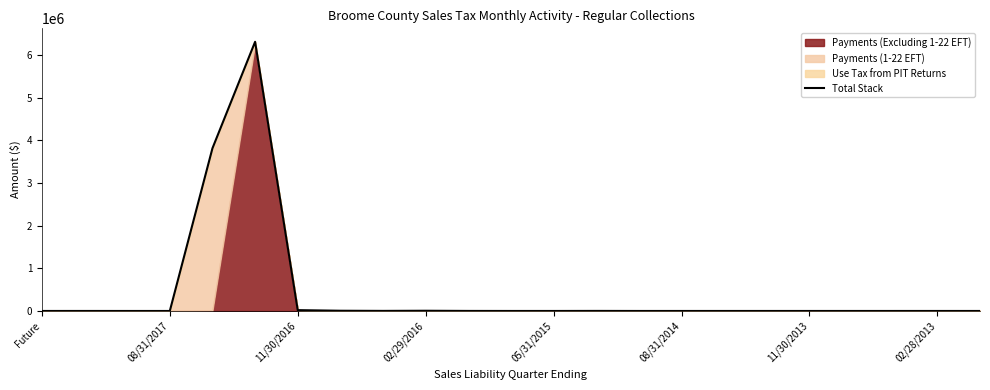

True or false: the data shows 4367020.6 at 08/31/2017.

False